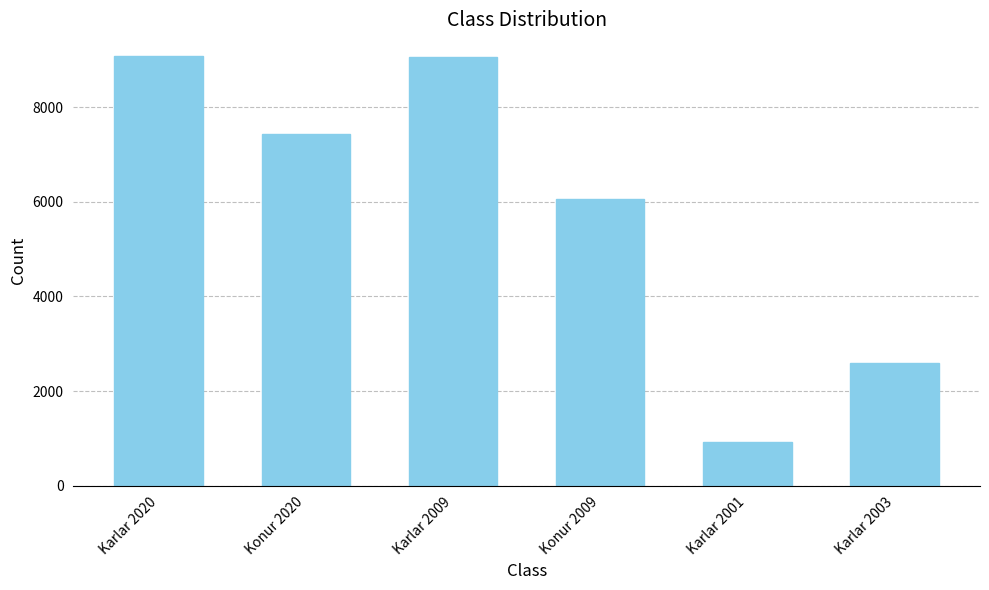

What is the difference between the second highest and second lowest values?

6465.0